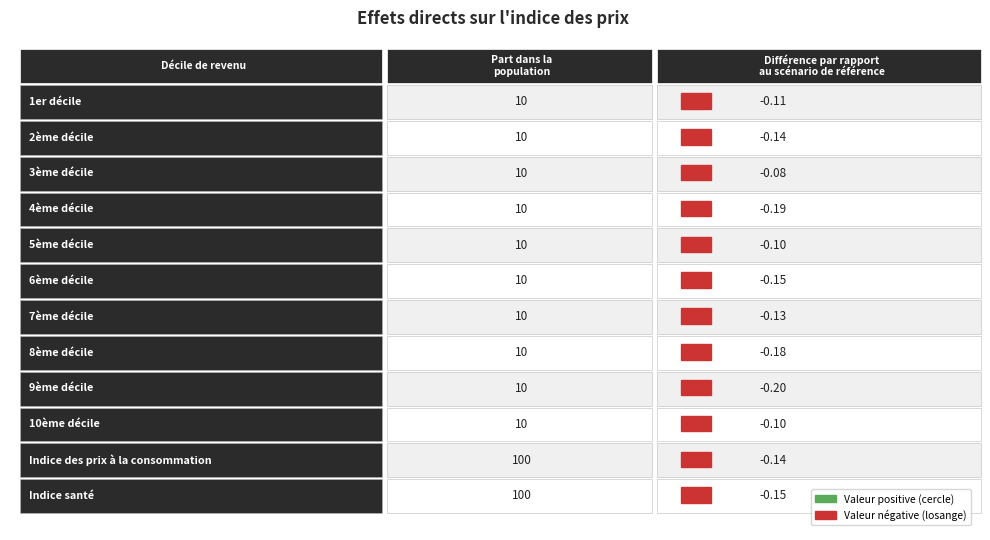

How many negative values does the 6ème décile series have?

1